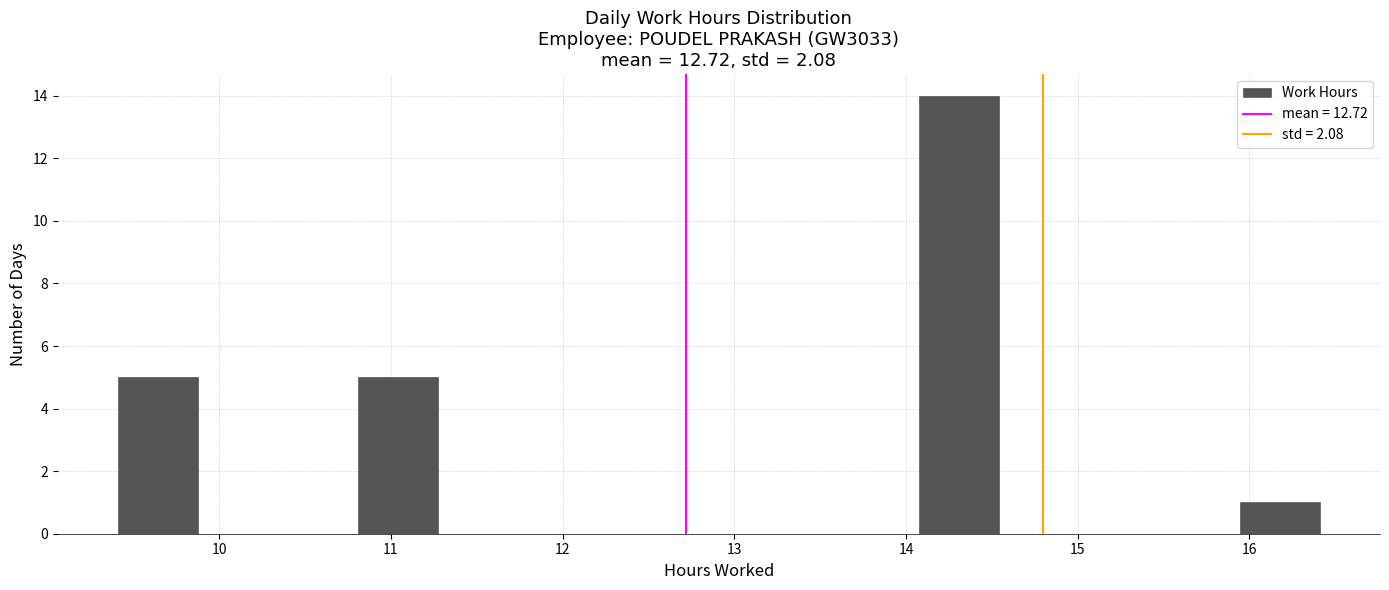

What is the height of the bar covering 10.8 to 11.3 on the x-axis? Neither the bar edges nor the heights are printed on the chart, so give them approximately, as read against the axes.

5